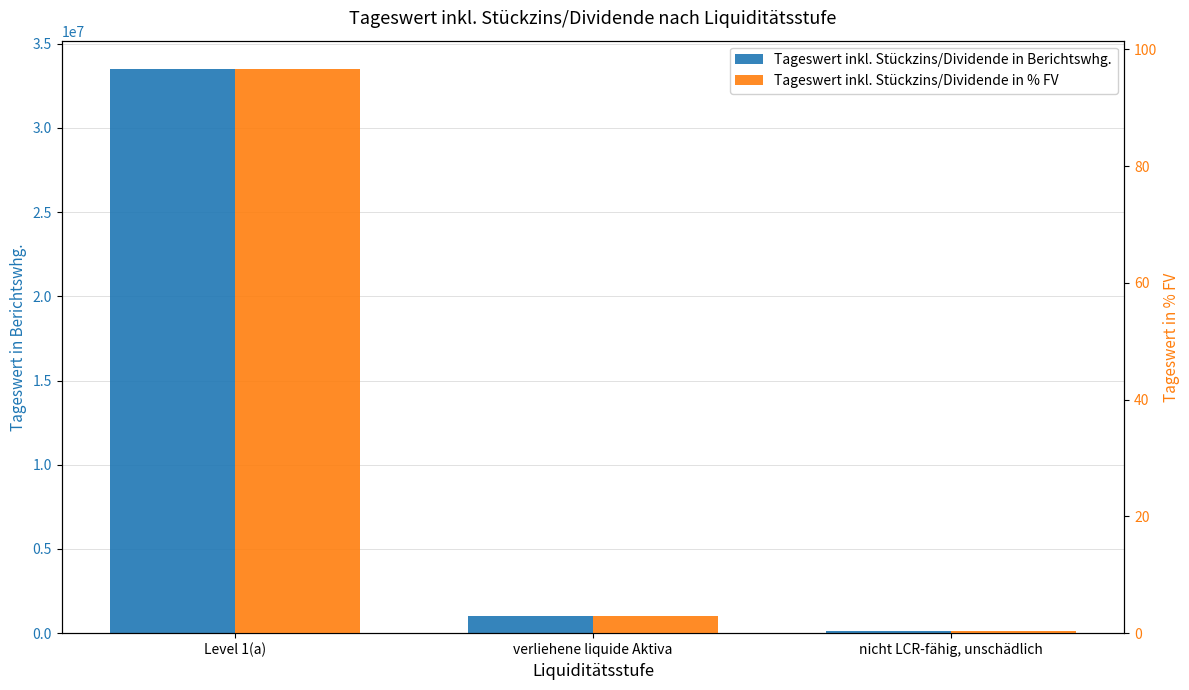

Which series has the largest range (max minus min)?

Tageswert inkl. Stückzins/Dividende in Berichtswhg.